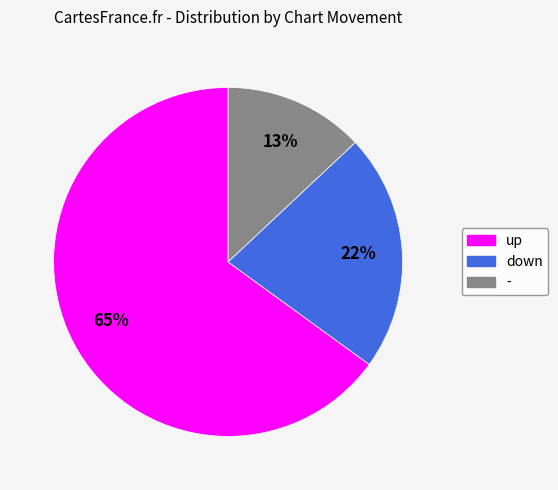

The down slice represents 28% of the pie. True or false?

False